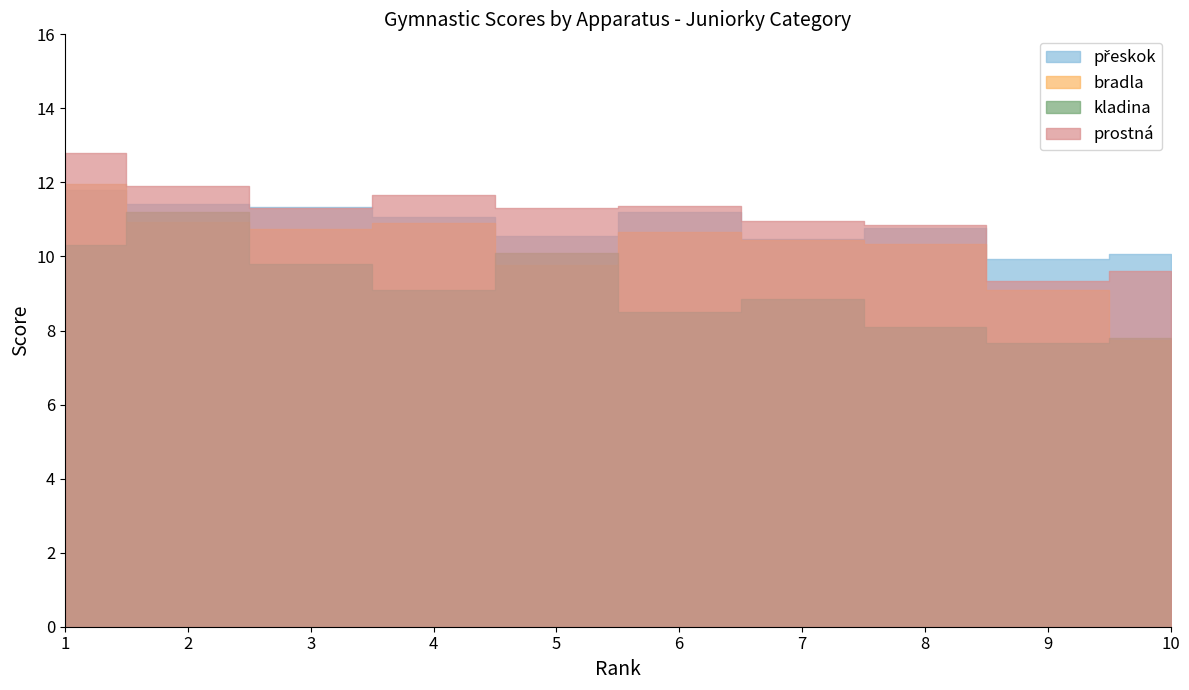

Reading left to right, list all the values displayed in this chart.

přeskok: 1=11.8	2=11.4	3=11.3	4=11.1	5=10.6	6=11.2	7=10.5	8=10.8	9=9.9	10=10.1
bradla: 1=12.0	2=10.9	3=10.7	4=10.9	5=9.8	6=10.7	7=10.4	8=10.3	9=9.1	10=7.7
kladina: 1=10.3	2=11.2	3=9.8	4=9.1	5=10.1	6=8.5	7=8.9	8=8.1	9=7.7	10=7.8
prostná: 1=12.8	2=11.9	3=11.3	4=11.7	5=11.3	6=11.4	7=10.9	8=10.9	9=9.4	10=9.6